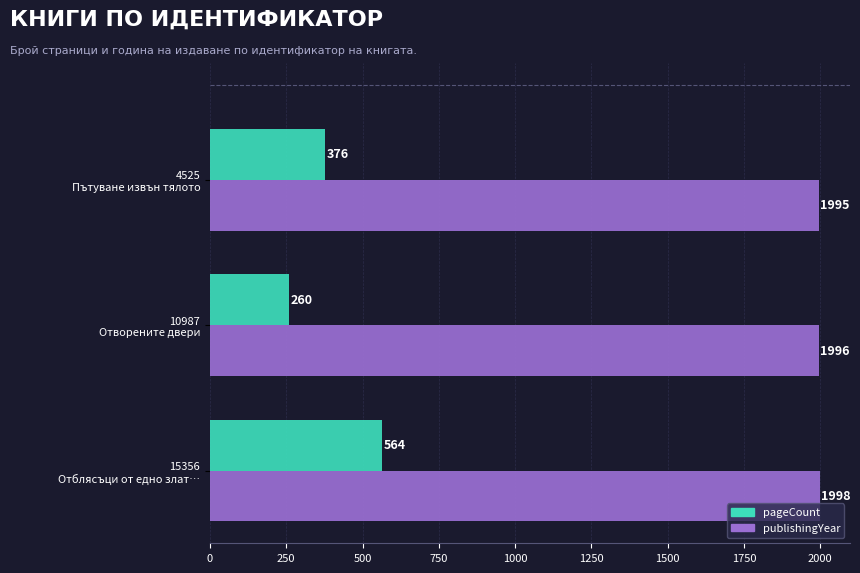

Rank the series by their average value, from lowest to highest.

pageCount, publishingYear